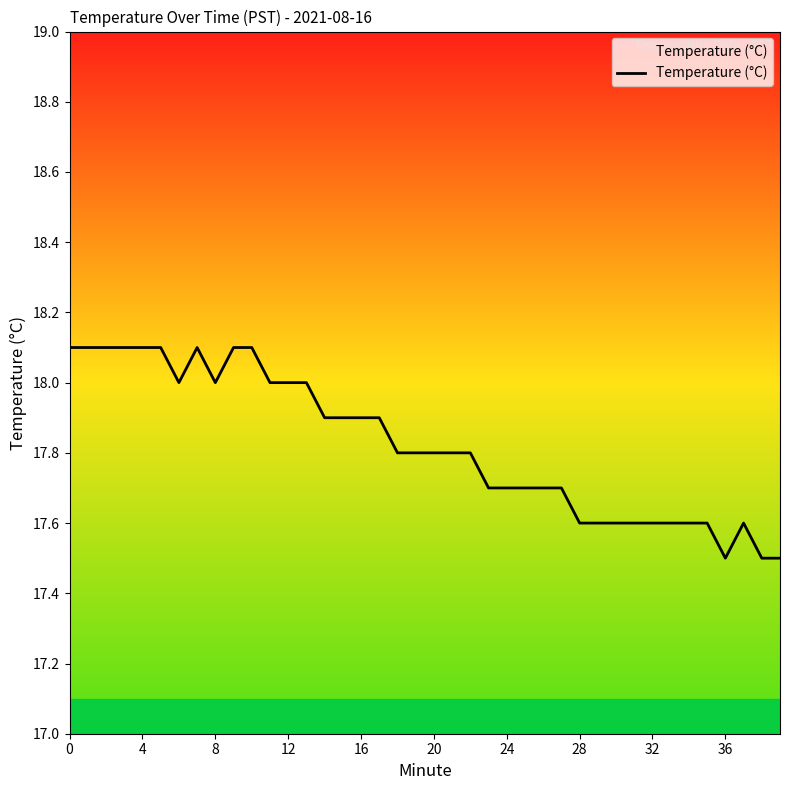

Reading right to left, list all the values displayed in this chart.

17.5	17.5	17.6	17.5	17.6	17.6	17.6	17.6	17.6	17.6	17.6	17.6	17.7	17.7	17.7	17.7	17.7	17.8	17.8	17.8	17.8	17.8	17.9	17.9	17.9	17.9	18.0	18.0	18.0	18.1	18.1	18.0	18.1	18.0	18.1	18.1	18.1	18.1	18.1	18.1